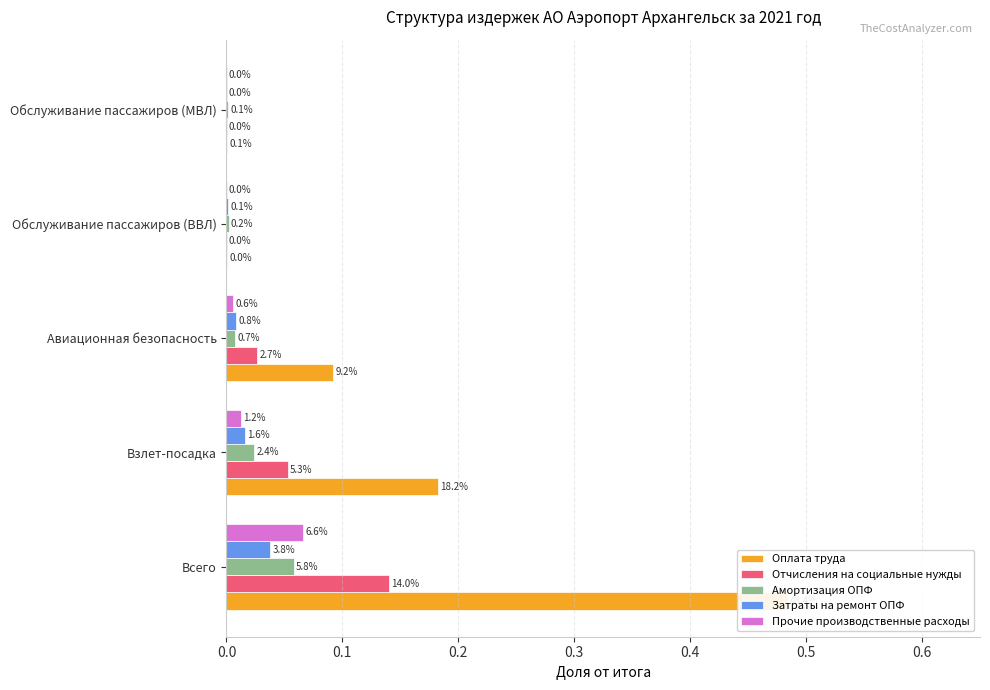

What are all the series names shown in the legend?

Оплата труда, Отчисления на социальные нужды, Амортизация ОПФ, Затраты на ремонт ОПФ, Прочие производственные расходы